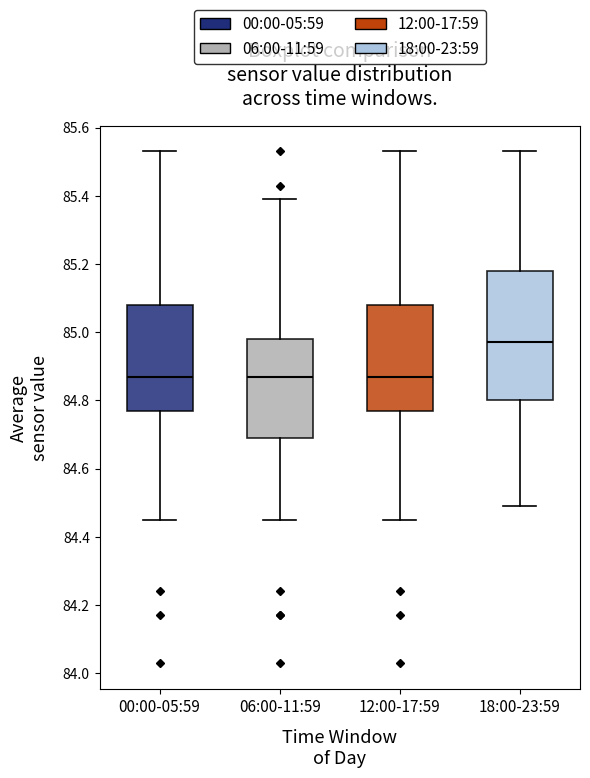

Comparing the boxes themselves (not the whiskers), which one is the tallest?

18:00-23:59